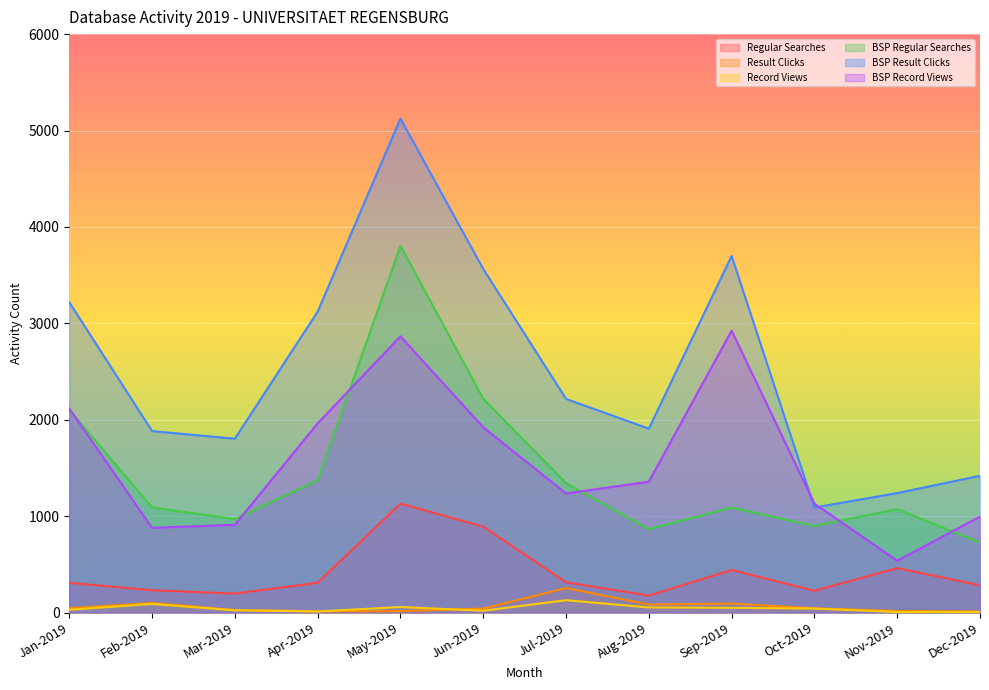

Which label corresponds to the largest value in the chart?

May-2019